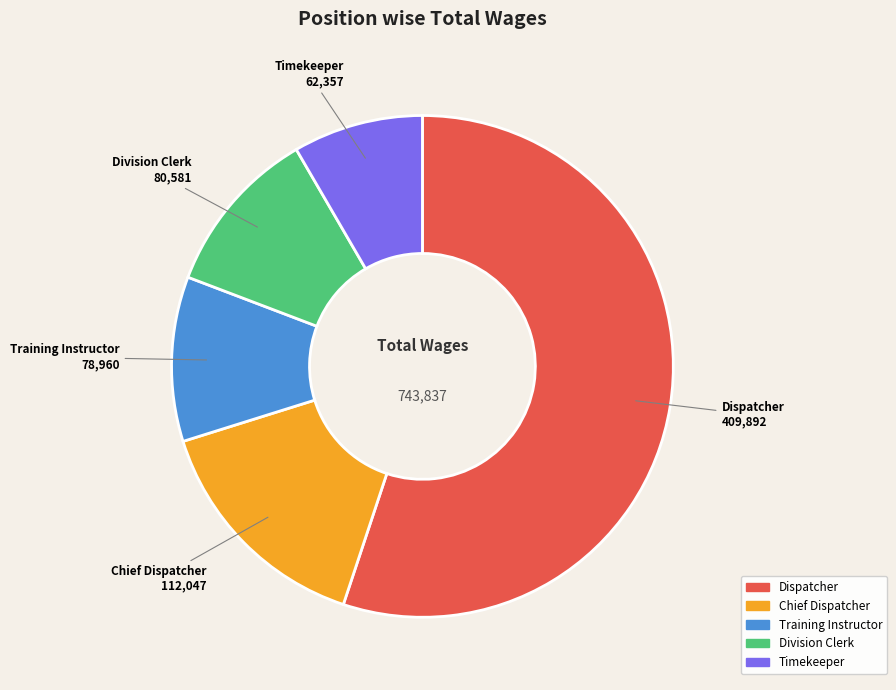

Which category has the smallest portion of the pie?

Timekeeper